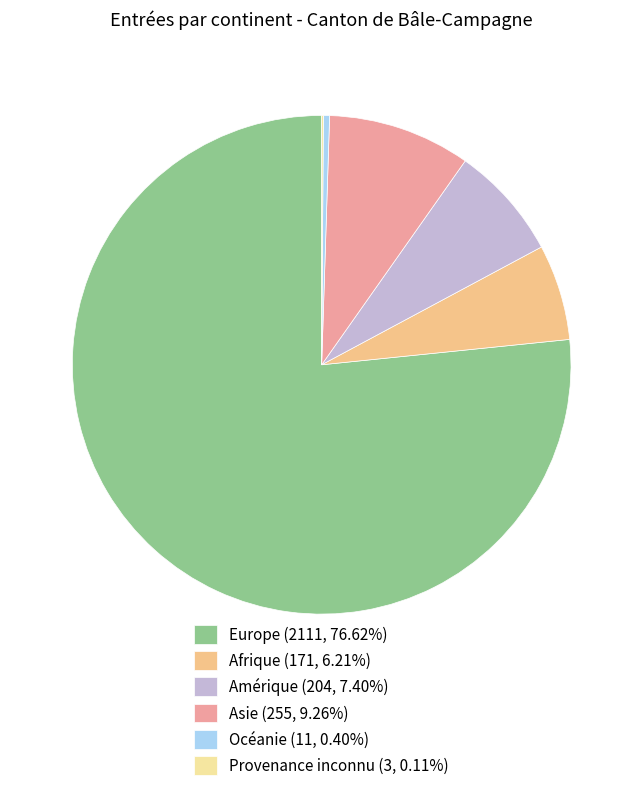

Which category has the biggest portion of the pie?

Europe